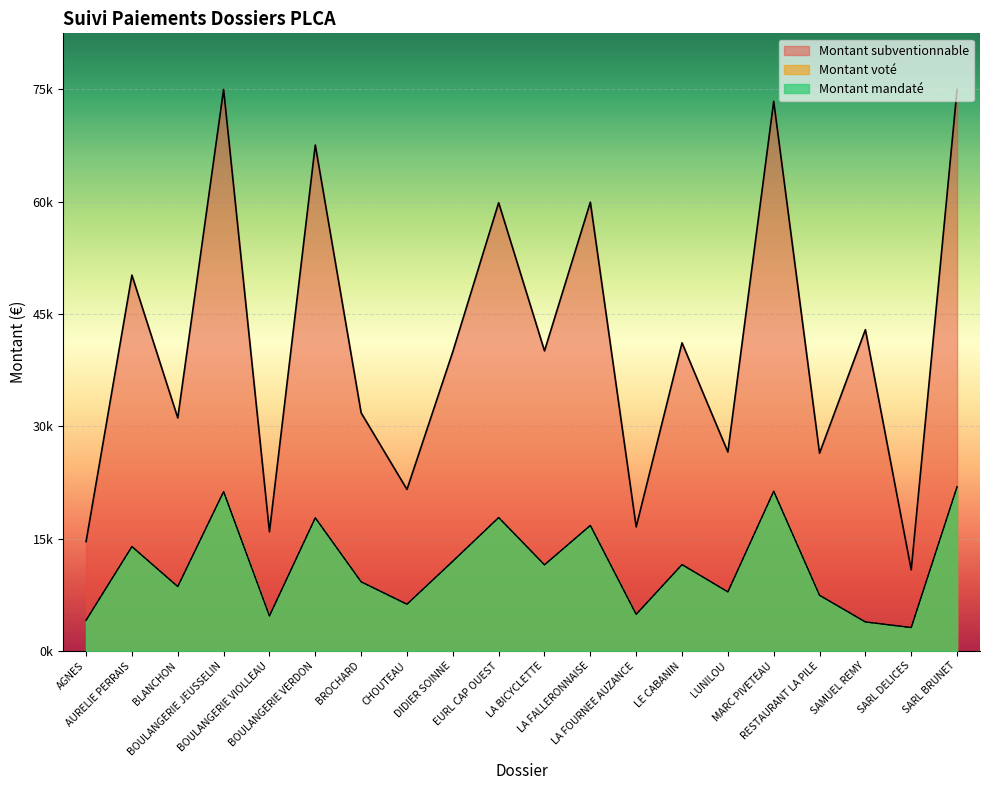

The value of Montant voté at CHOUTEAU is 6229.0. True or false?

True